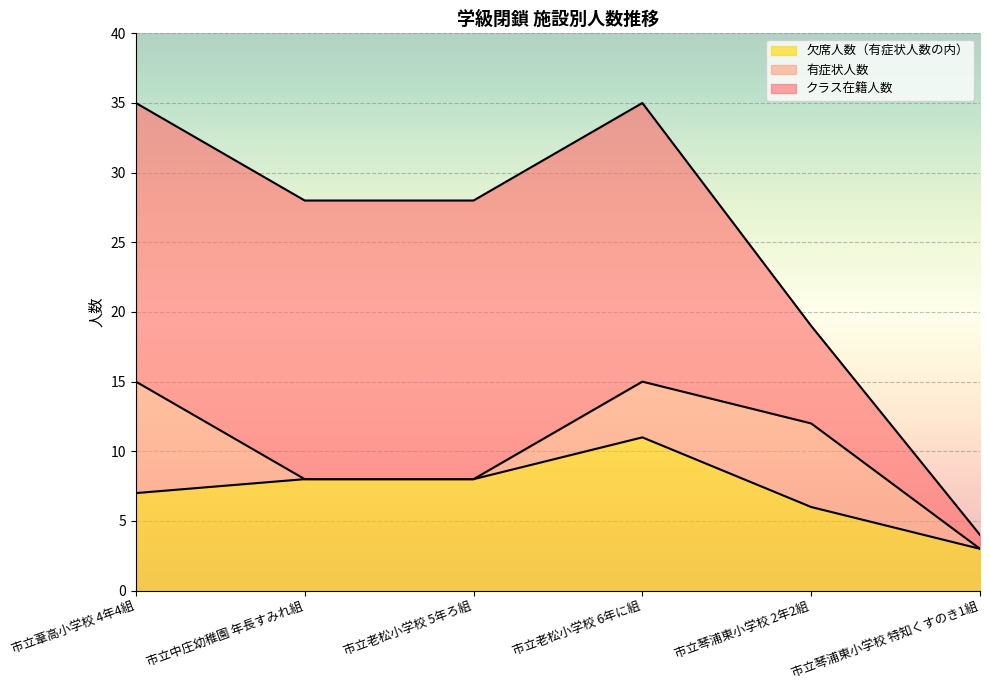

Count the number of categories in the chart.

6